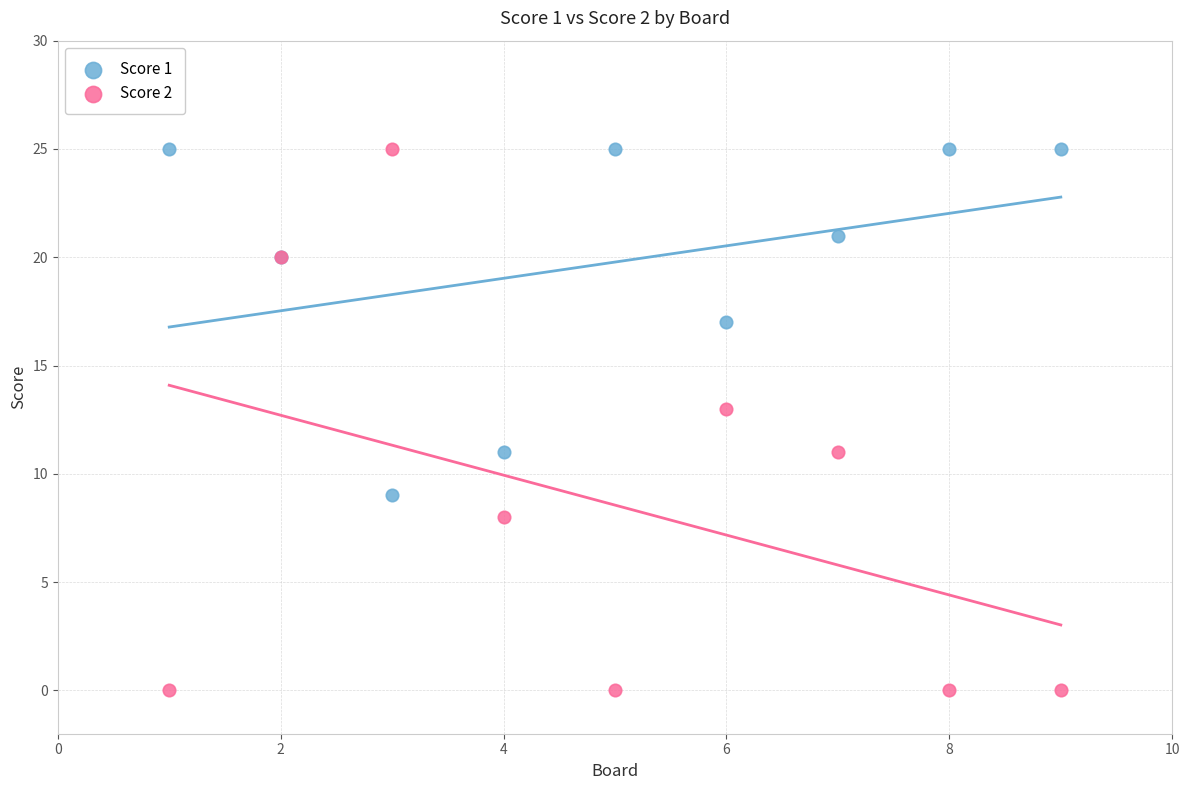

What are all the series names shown in the legend?

Score 1, Score 2